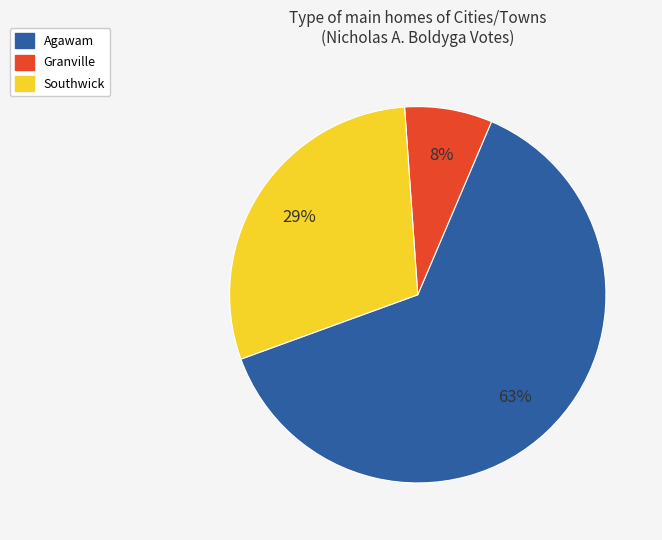

To the nearest percent, what is the average slice percentage?

33%